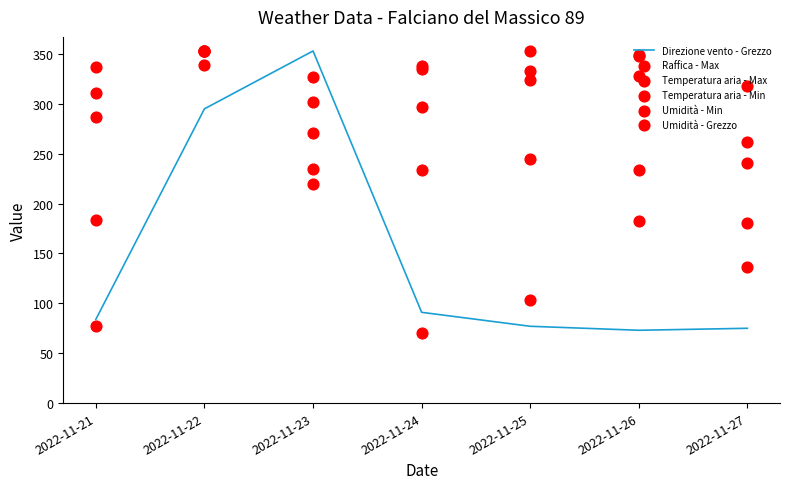

Which series contains the lowest Y value?

Raffica - Max